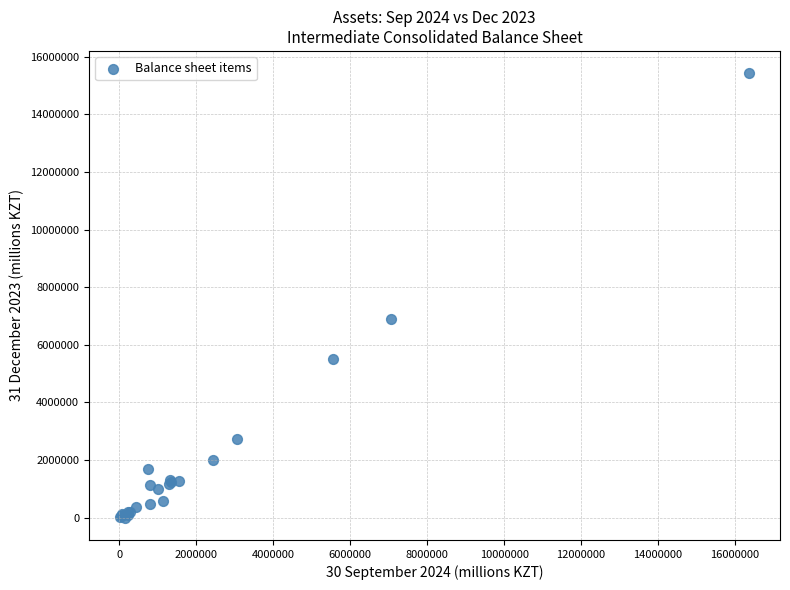

What Y value in the scatter plot is closest to 7714763?

6900007